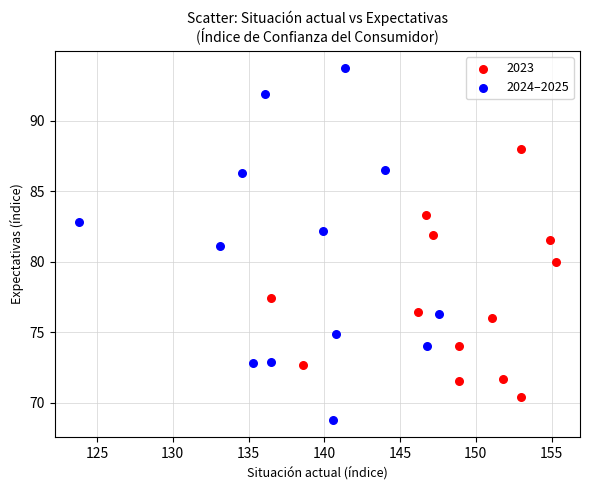

Which series contains the lowest Y value?

2024–2025